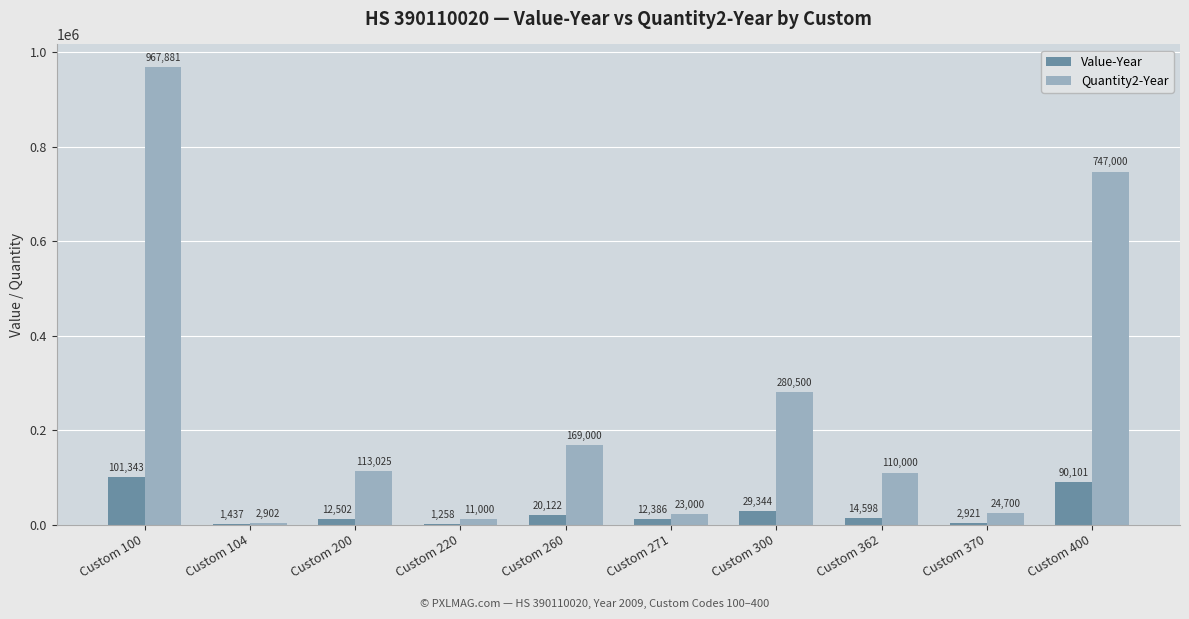

Reading left to right, what are all the values shown in this chart?

Value-Year: 101343	1437	12502	1258	20122	12386	29344	14598	2921	90101
Quantity2-Year: 967881	2902	113025	11000	169000	23000	280500	110000	24700	747000